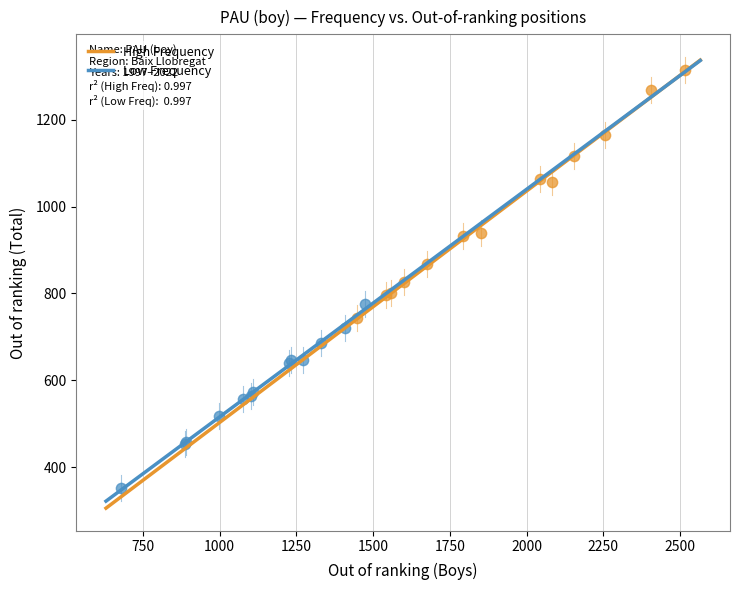

Which series contains the lowest Y value?

Low Frequency